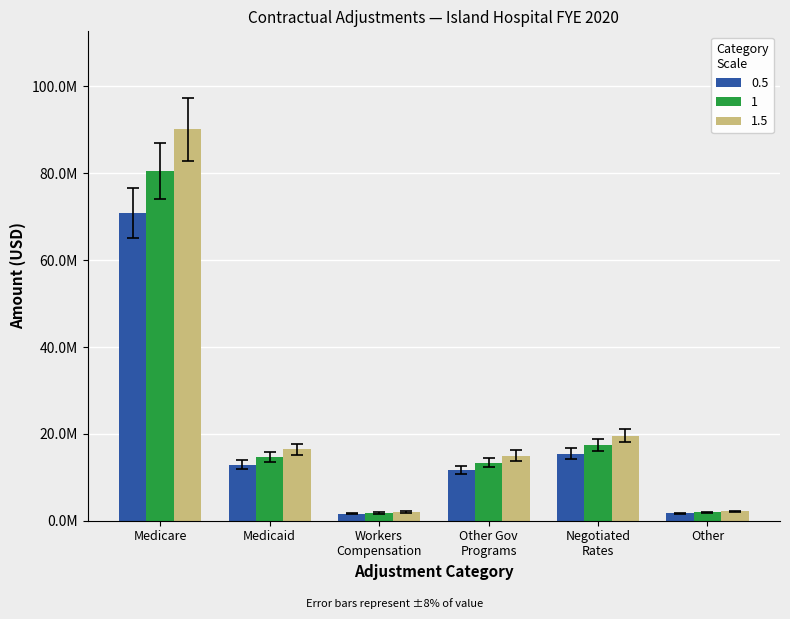

Does the chart contain stacked bars?

No